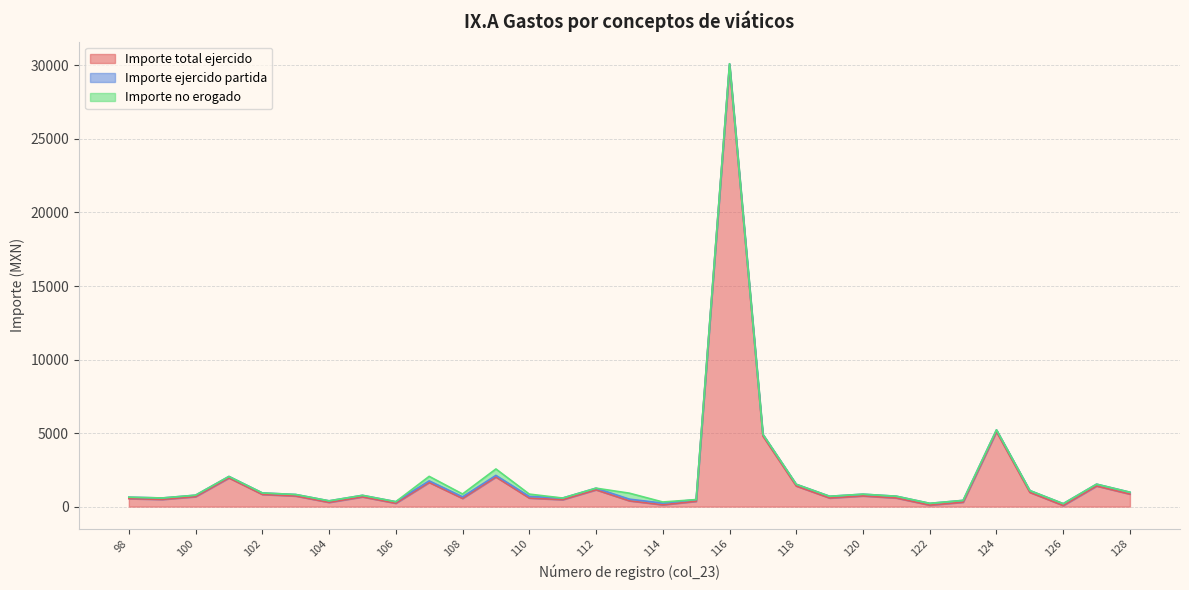

True or false: Importe no erogado has a value of 145.8 at 120.

False